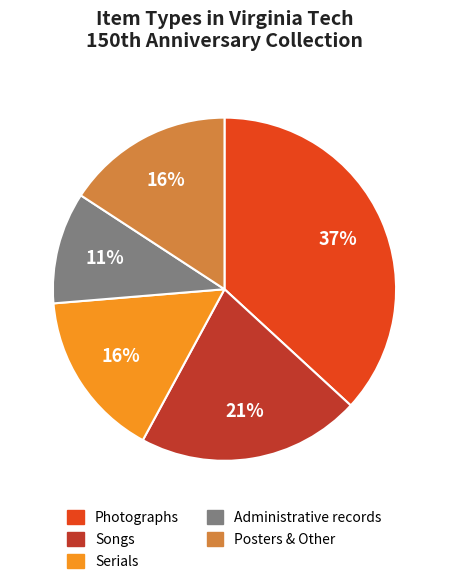

How many slices are in this pie chart?

5